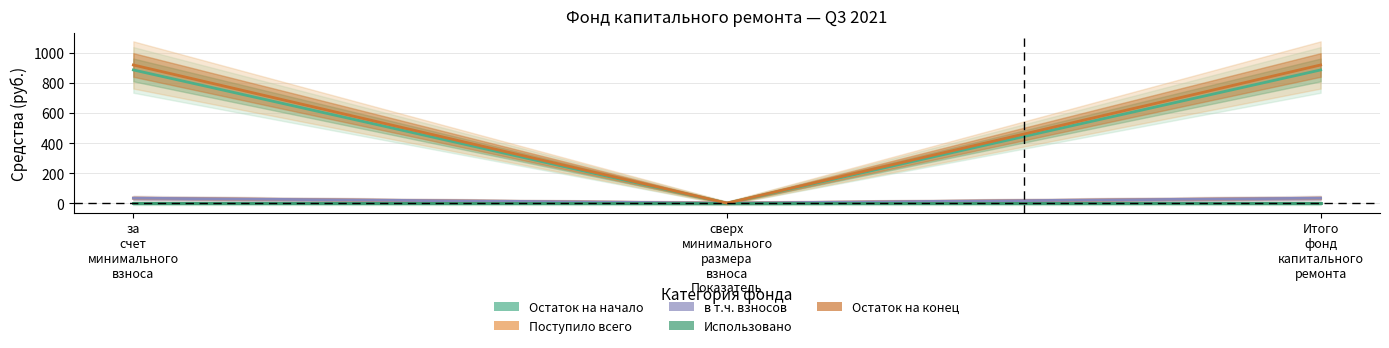

Reading left to right, extract all data points from this chart.

Остаток на начало: за
счет
минимального
взноса=887.5	сверх
минимального
размера
взноса=0.0	Итого
фонд
капитального
ремонта=887.5
Поступило всего: за
счет
минимального
взноса=33.1	сверх
минимального
размера
взноса=0.0	Итого
фонд
капитального
ремонта=33.1
в т.ч. взносов: за
счет
минимального
взноса=33.1	сверх
минимального
размера
взноса=0.0	Итого
фонд
капитального
ремонта=33.1
Использовано: за
счет
минимального
взноса=0.0	сверх
минимального
размера
взноса=0.0	Итого
фонд
капитального
ремонта=0.0
Остаток на конец: за
счет
минимального
взноса=920.7	сверх
минимального
размера
взноса=0.0	Итого
фонд
капитального
ремонта=920.7